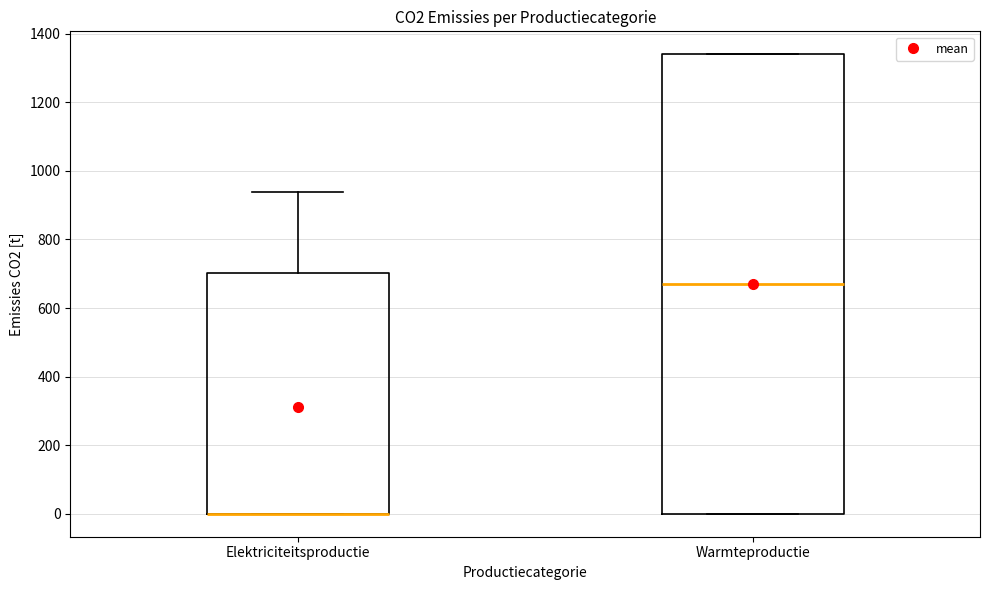

Where is the lower edge of the box for Elektriciteitsproductie on the y-axis? The values are not printed on the chart, so give them approximately, as read against the axis.

0